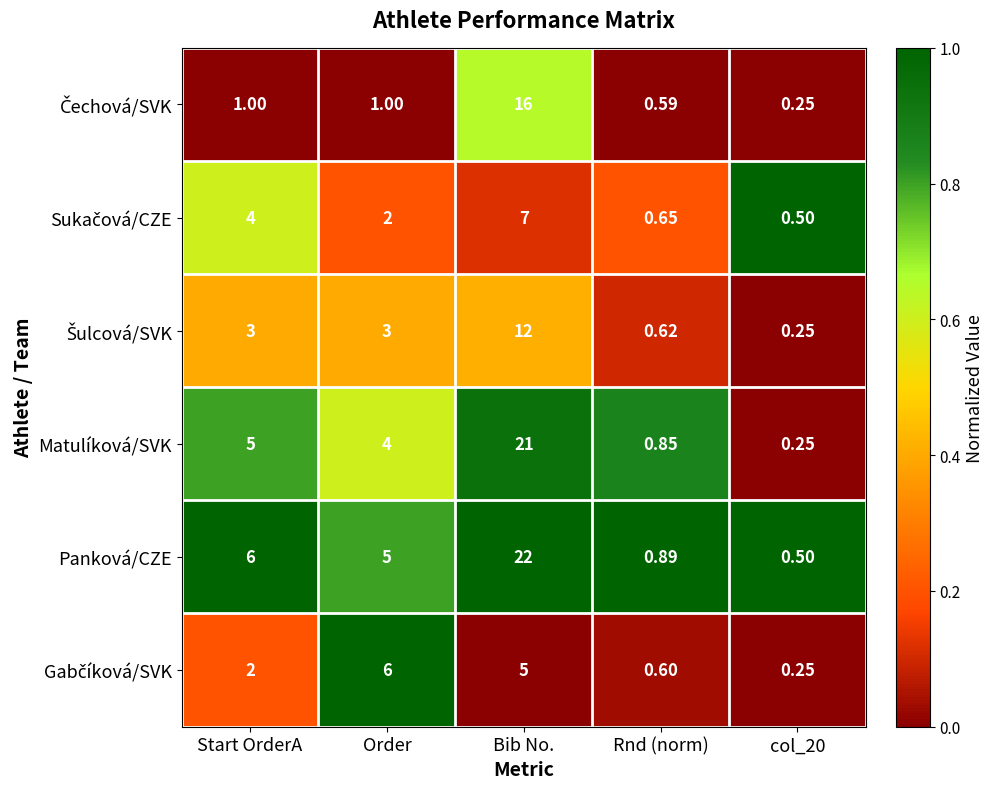

Count the number of data series in this chart.

6